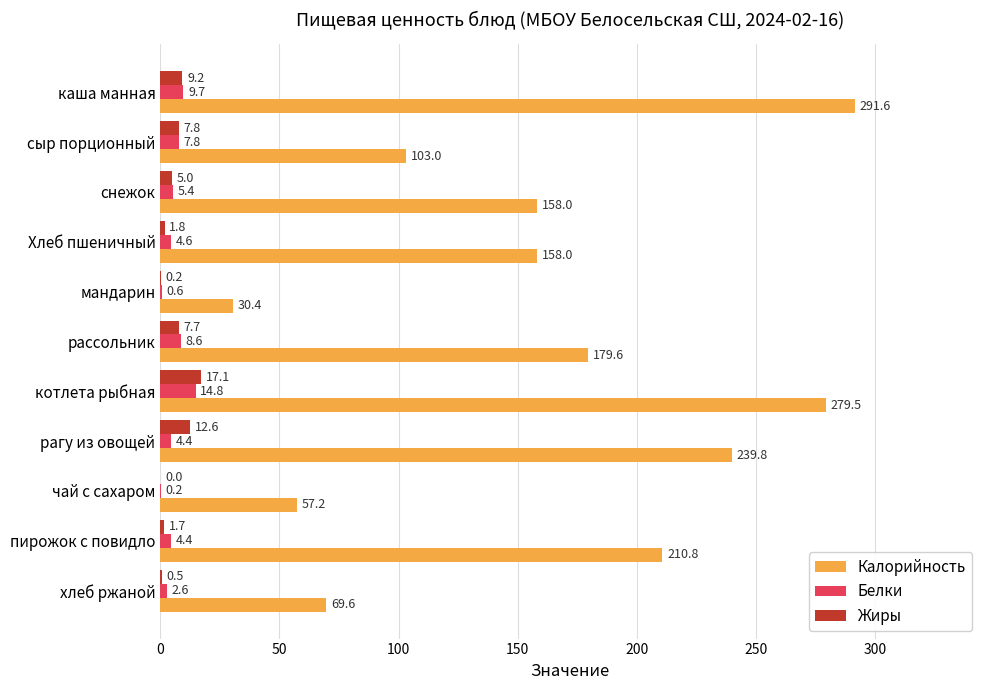

Count the number of data series in this chart.

3